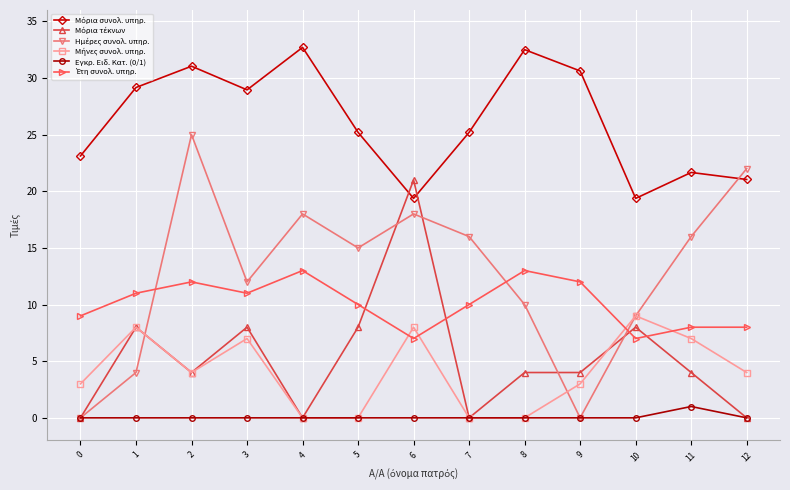

Count the number of categories in the chart.

13